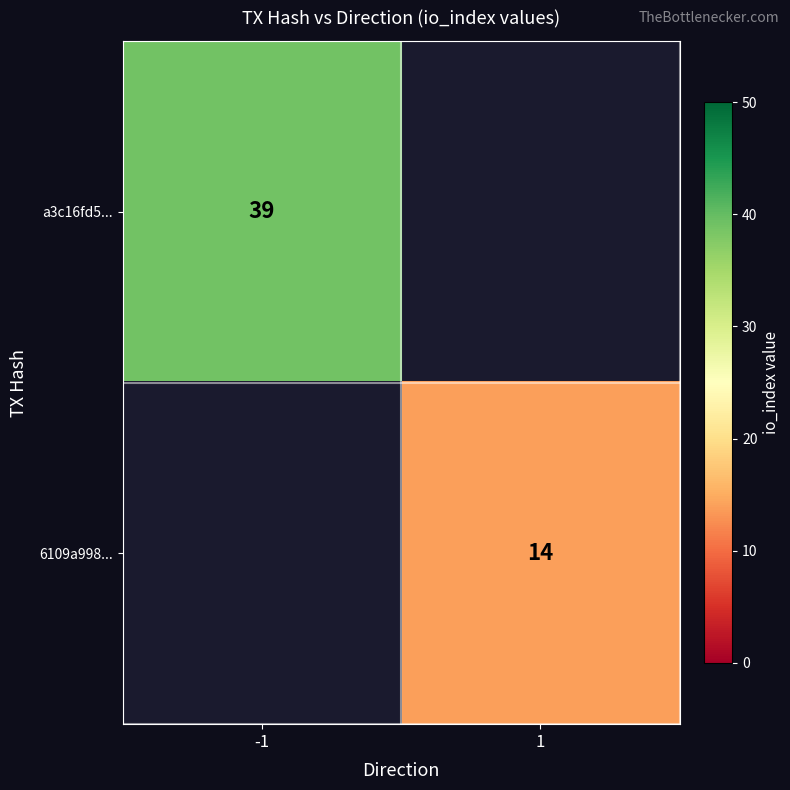

At which category does the chart reach its minimum across all series?

1